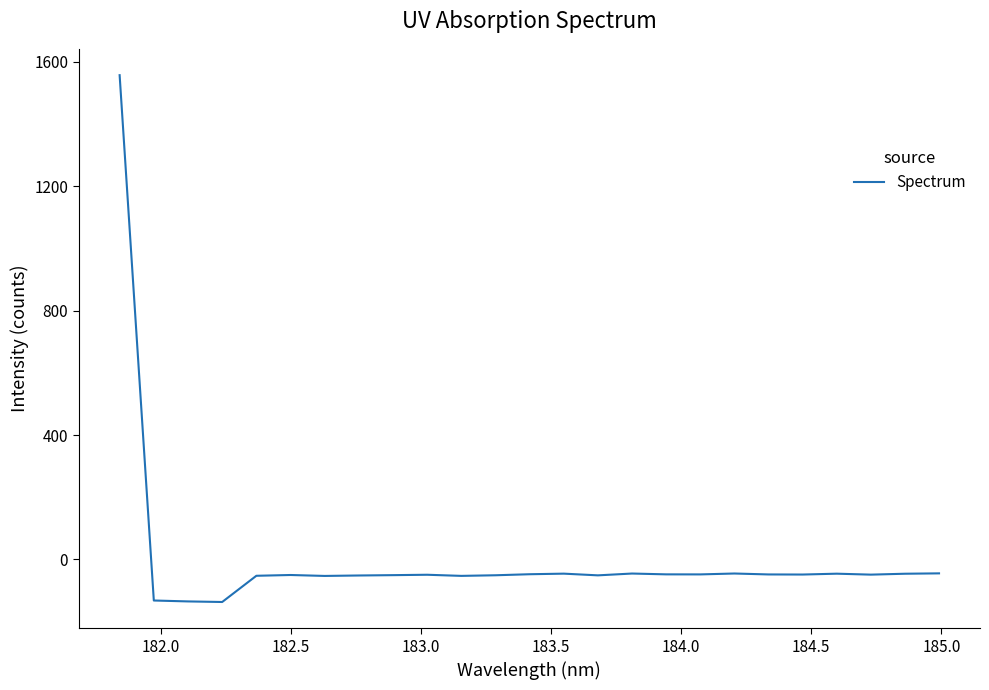

What is the minimum value shown in the chart?

-136.8